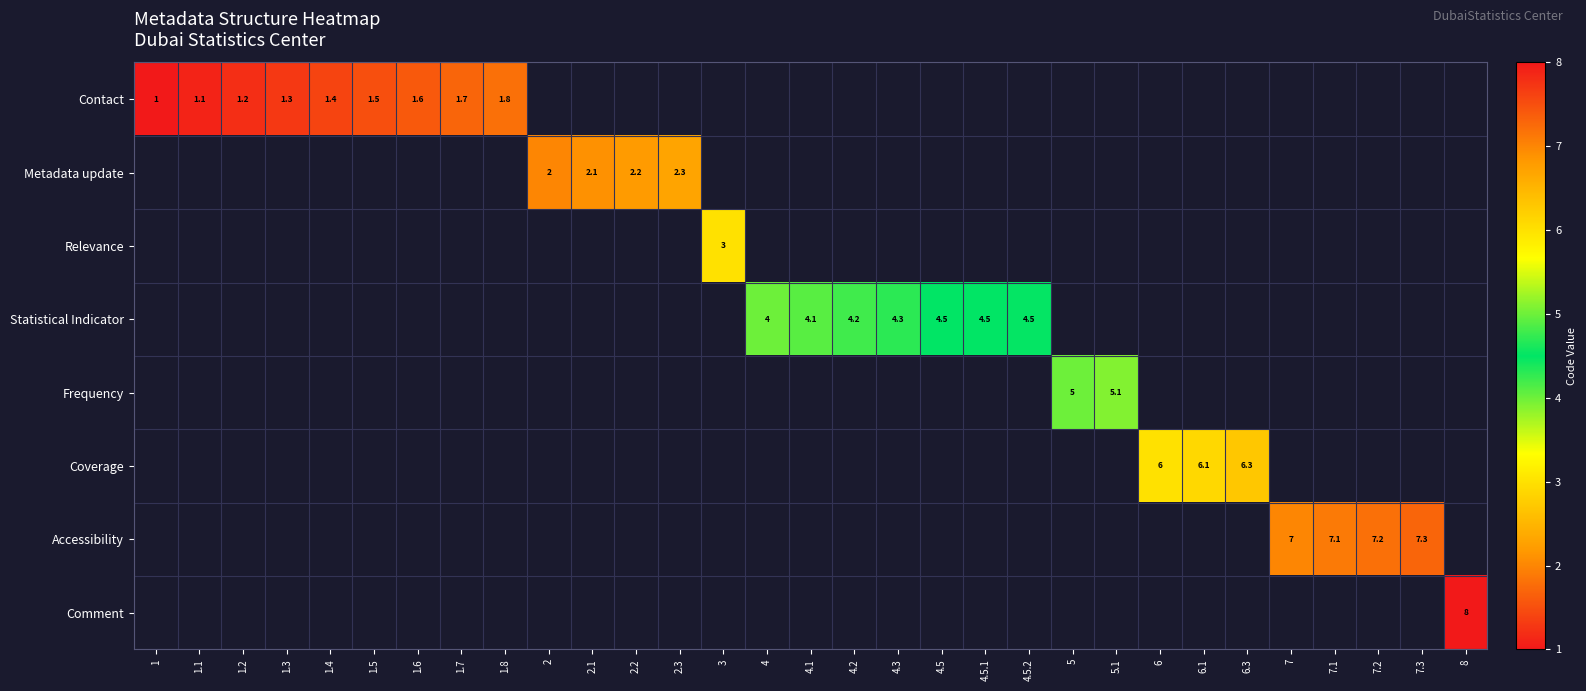

Which label corresponds to the largest value in the chart?

8